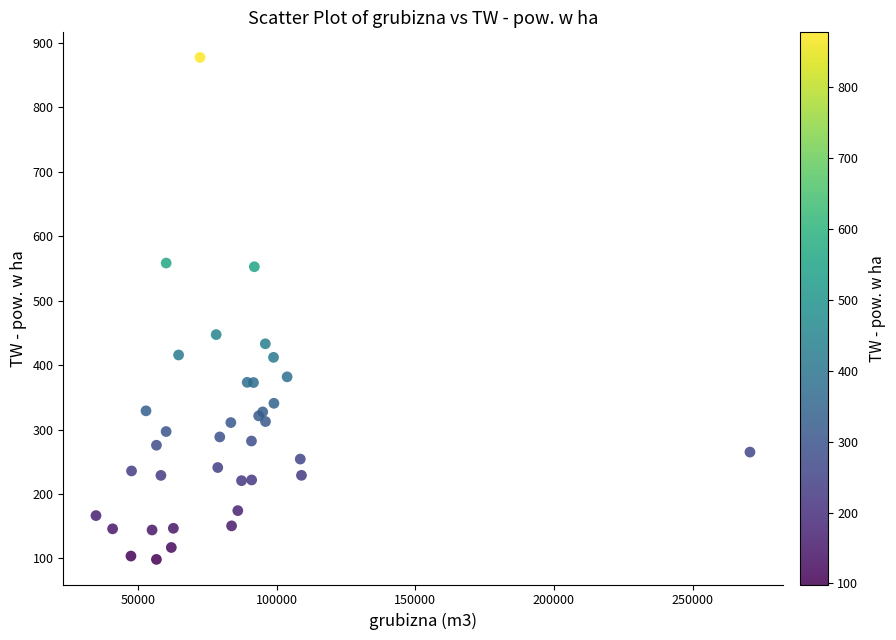

What Y value in the scatter plot is closest to 488?

447.4